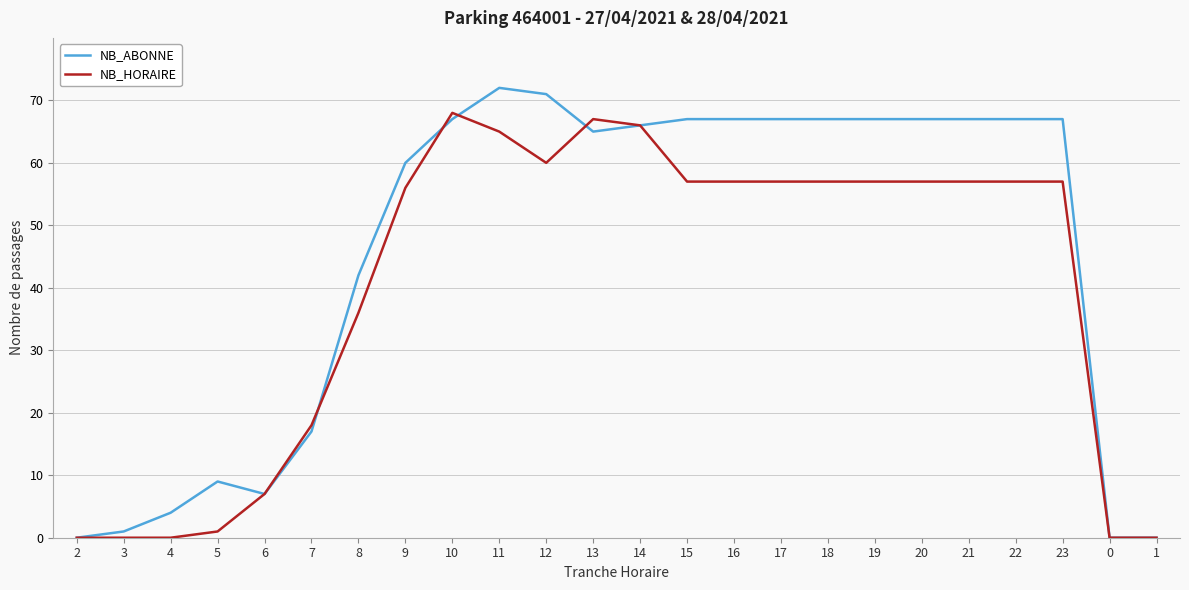

Between 4 and 23, which series saw the biggest shift?

NB_ABONNE